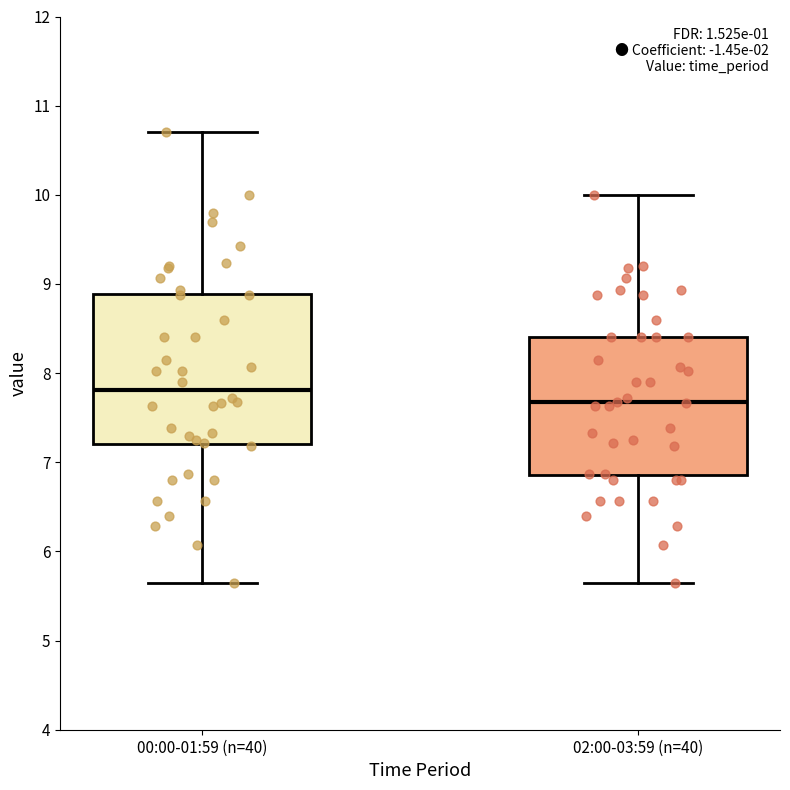

Which box's median line is the lowest?

02:00-03:59 (n=40)